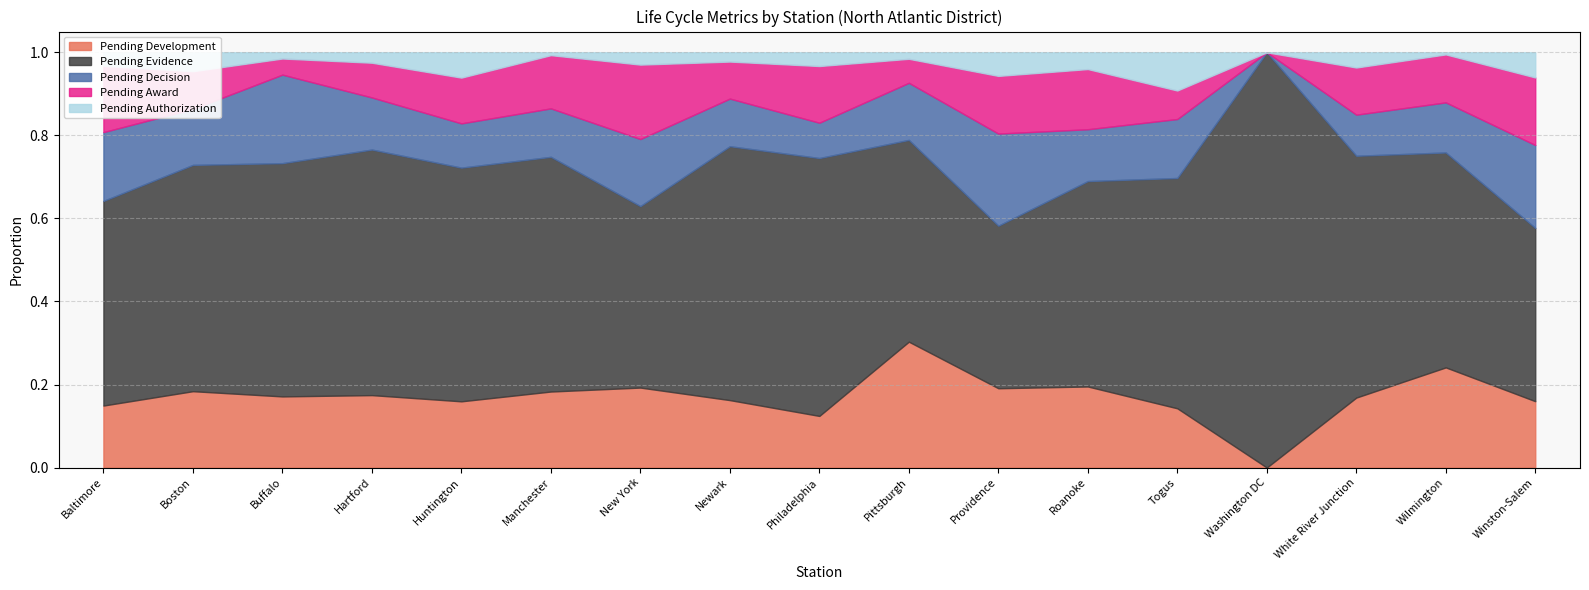

What is the spread (max minus min) of values at Pittsburgh?

0.5